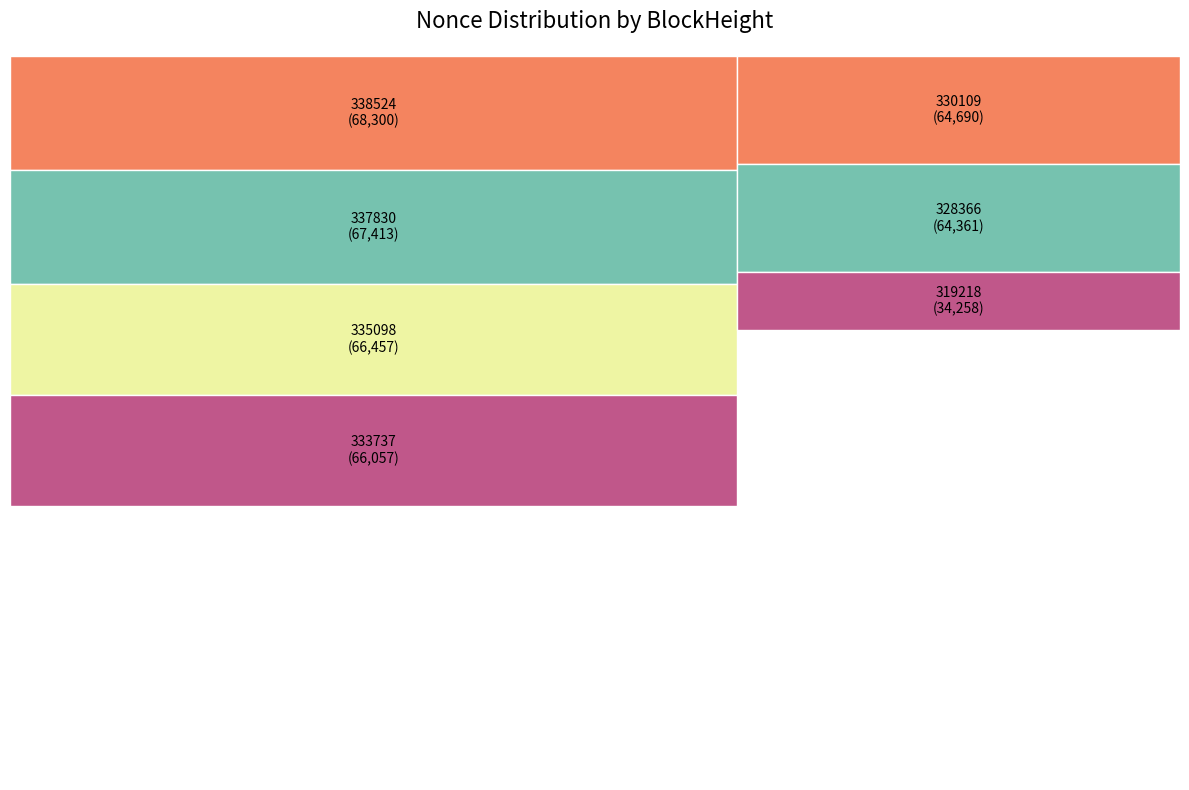

What percentage is the 338524 slice, to the nearest percent?

16%